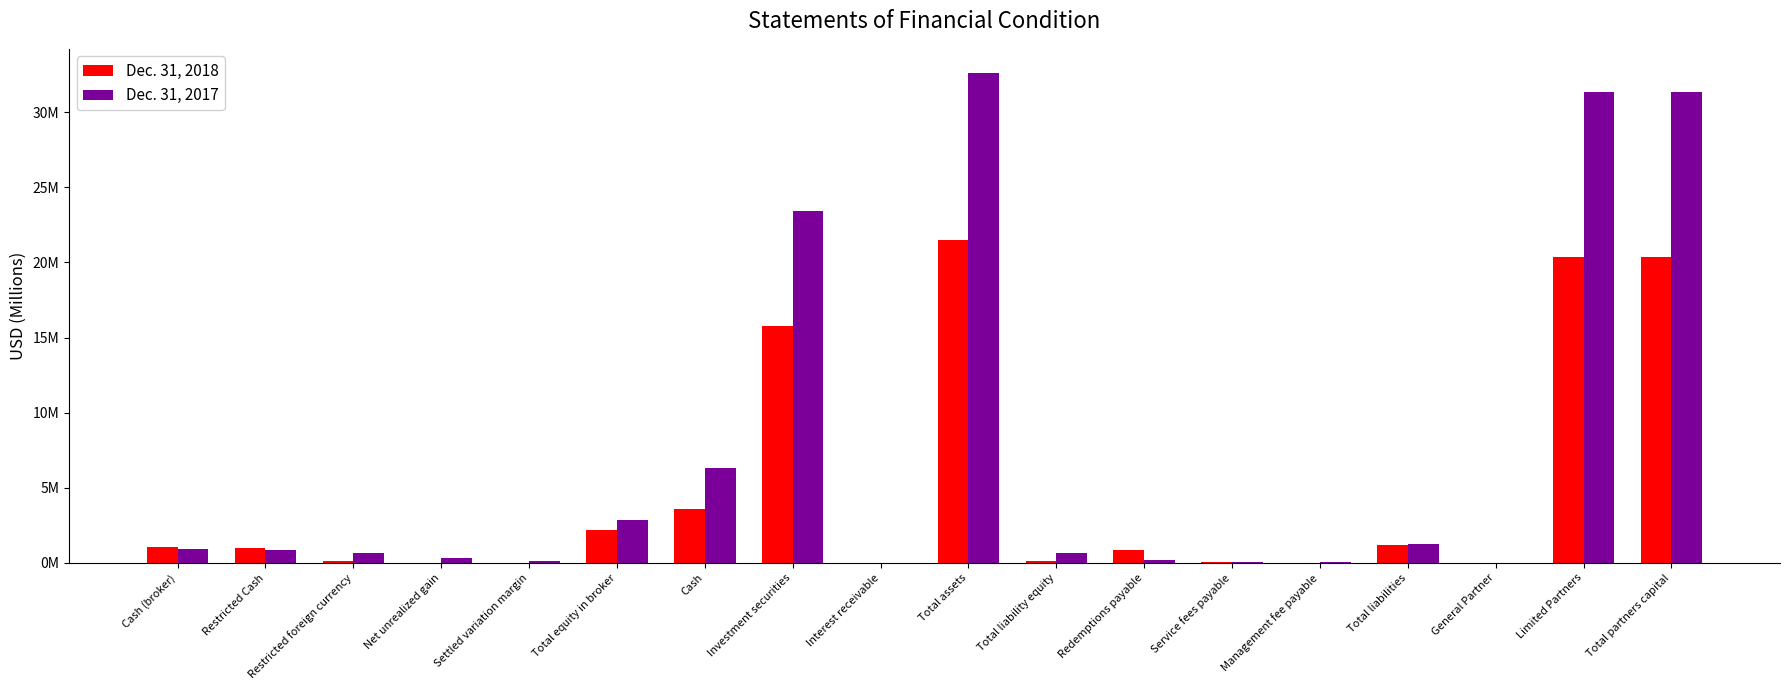

What are all the series names shown in the legend?

Dec. 31, 2018, Dec. 31, 2017